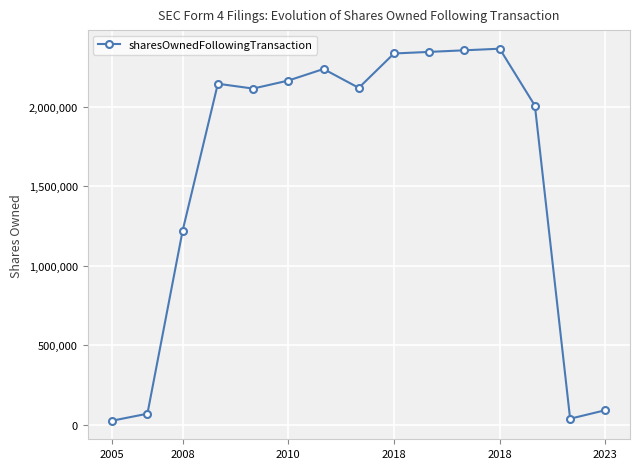

What is the difference between the second highest and second lowest values?

2313115